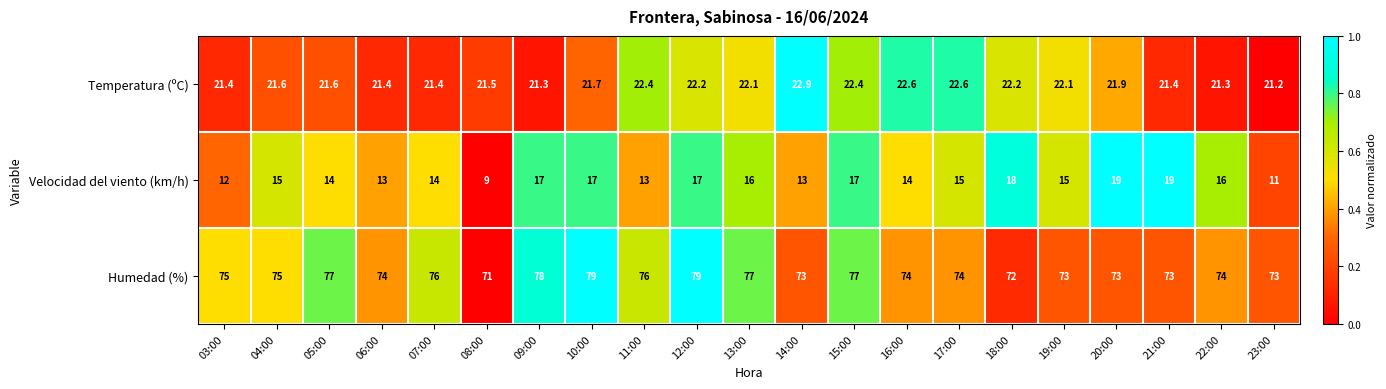

Is it true that Temperatura (ºC) equals 37.4 at 17:00?

False